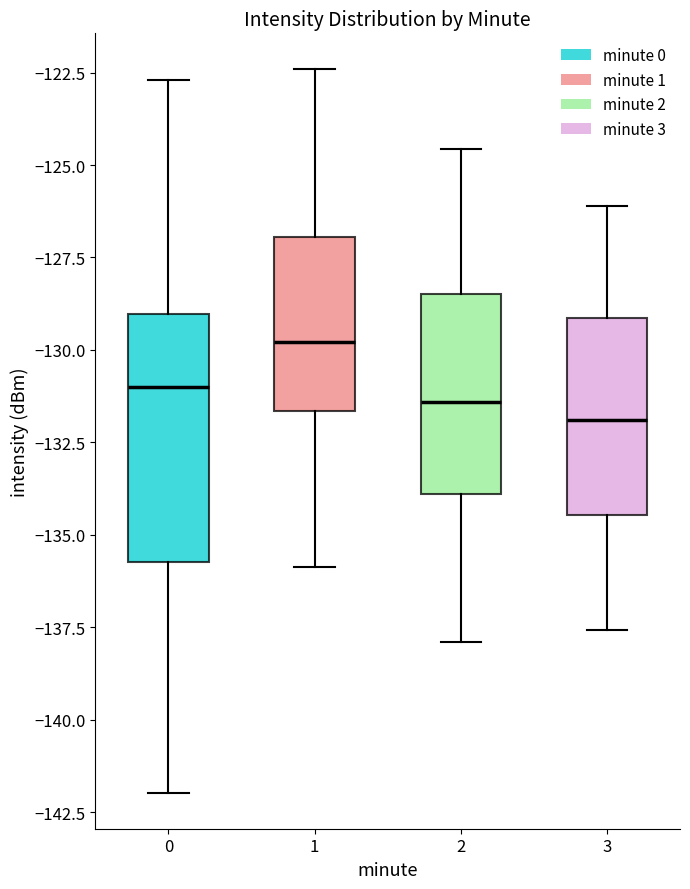

Where is the lower edge of the box at x = 0 on the y-axis? The values are not printed on the chart, so give them approximately, as read against the axis.

-135.5